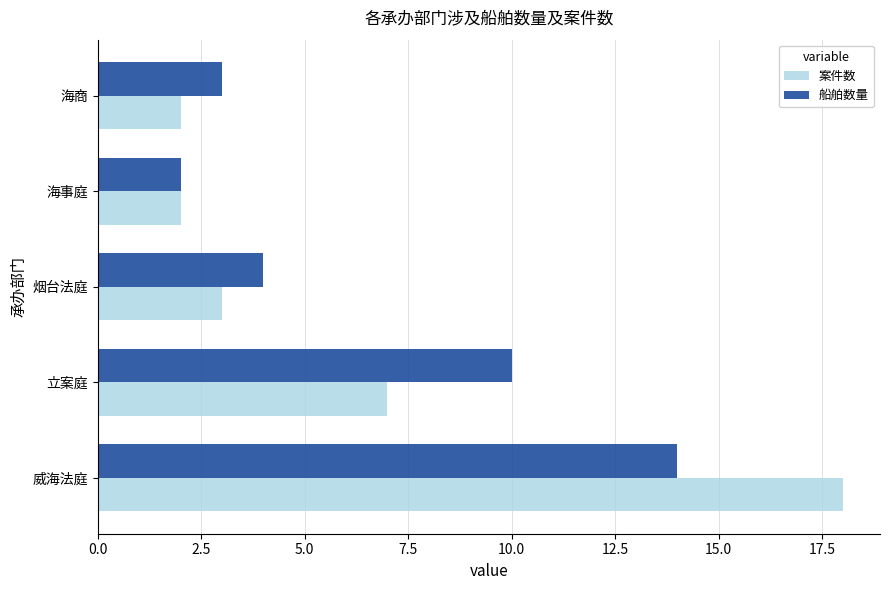

At 威海法庭, list the series in order from largest to smallest.

案件数, 船舶数量